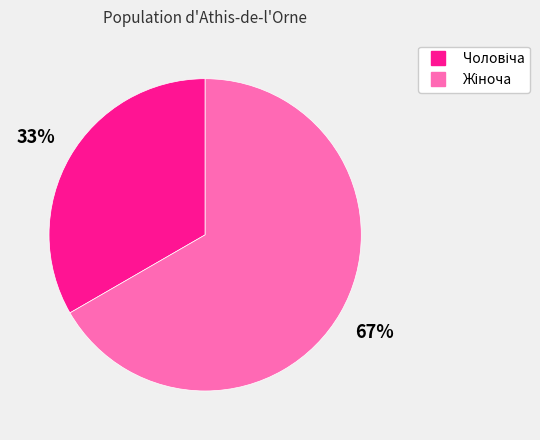

To the nearest percent, what is the average slice percentage?

50%